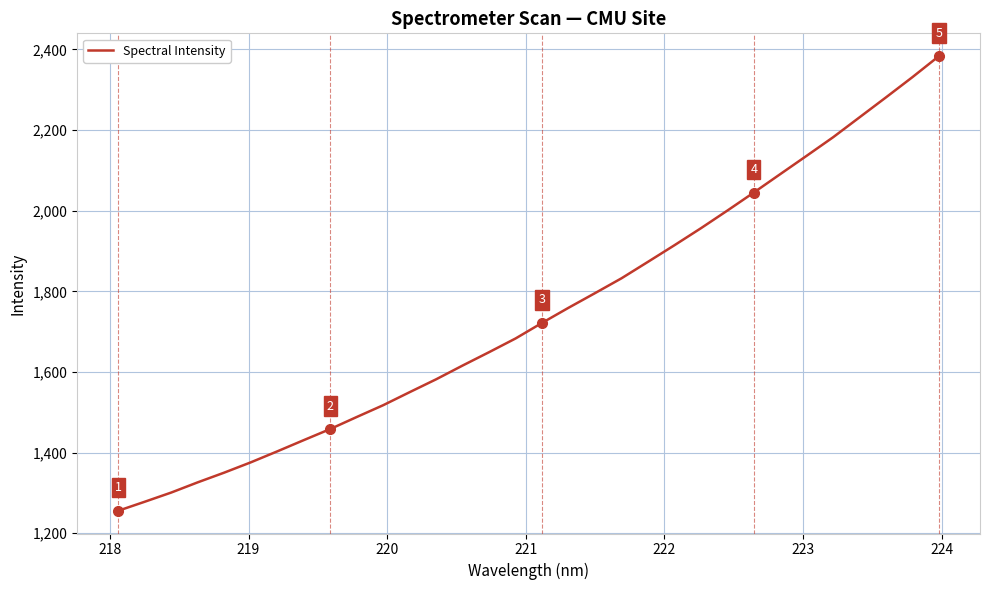

What is the smallest value displayed?

1255.8